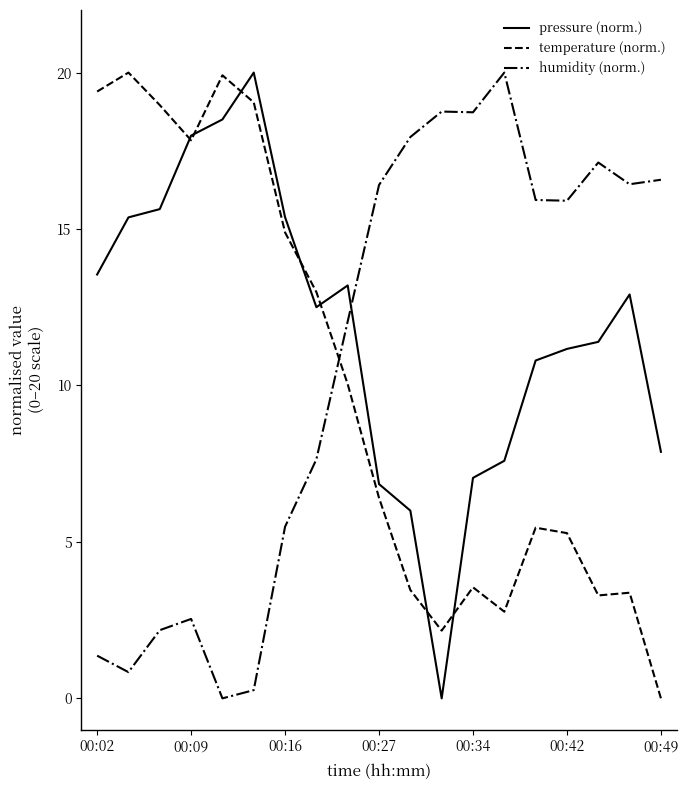

What is the maximum value shown in the chart?

20.0